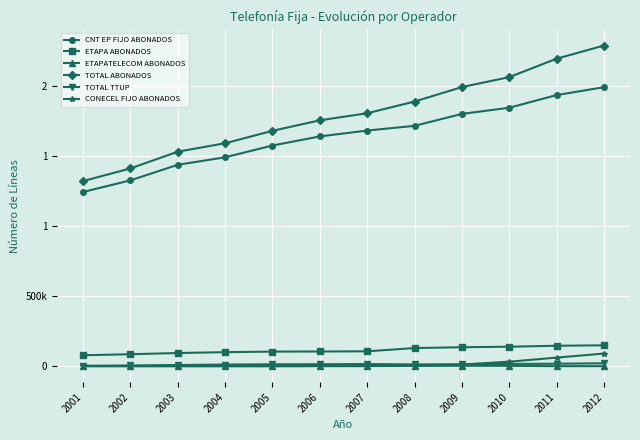

At which category is the sum across all series the highest?

2012